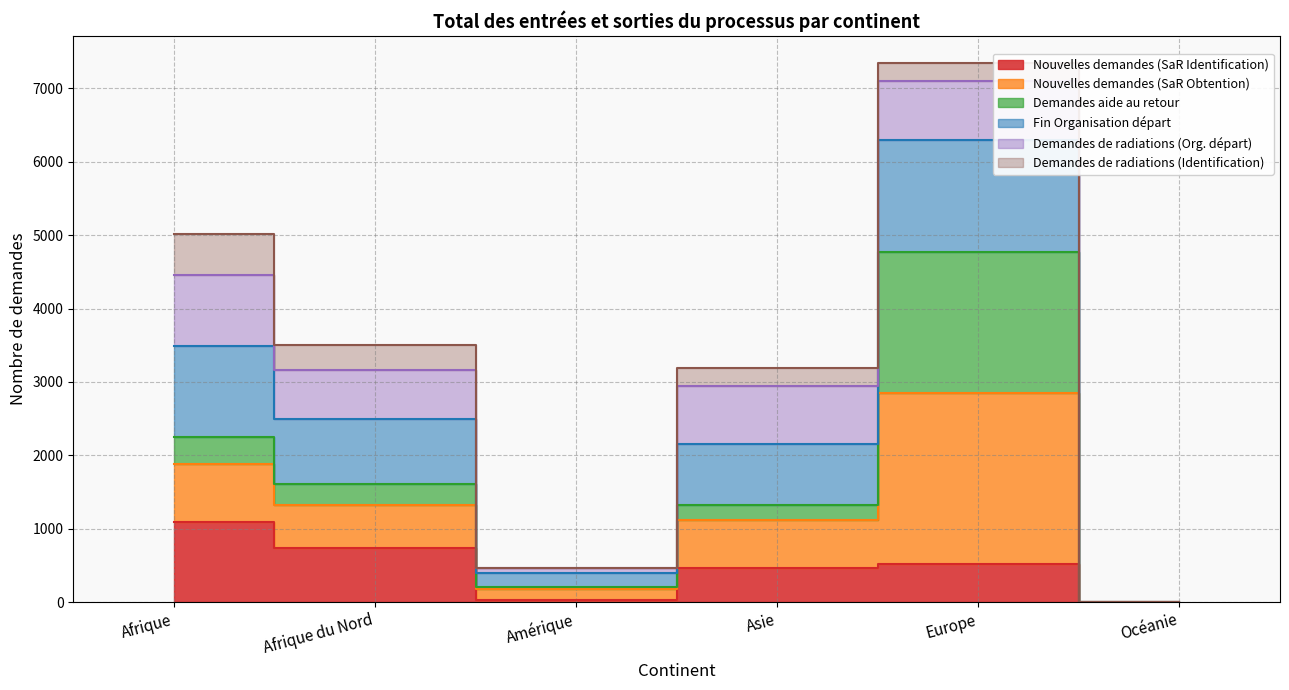

The value of Fin Organisation départ at Amérique is 472. True or false?

True